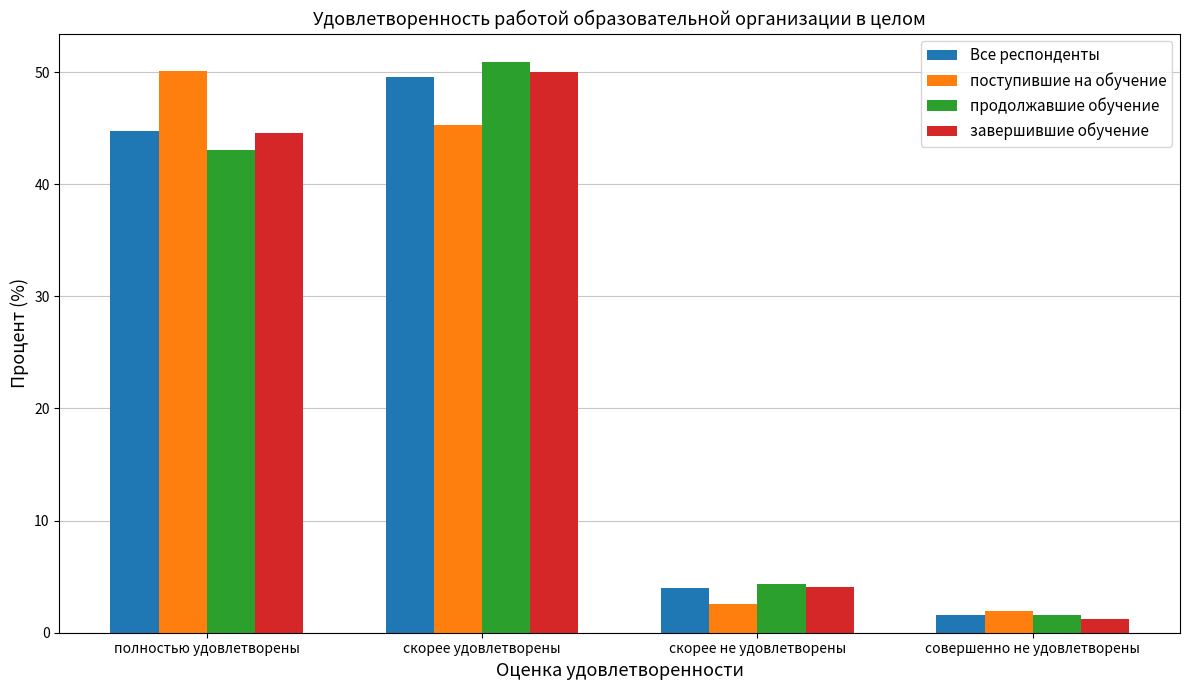

At which label does поступившие на обучение first exceed 45?

полностью удовлетворены